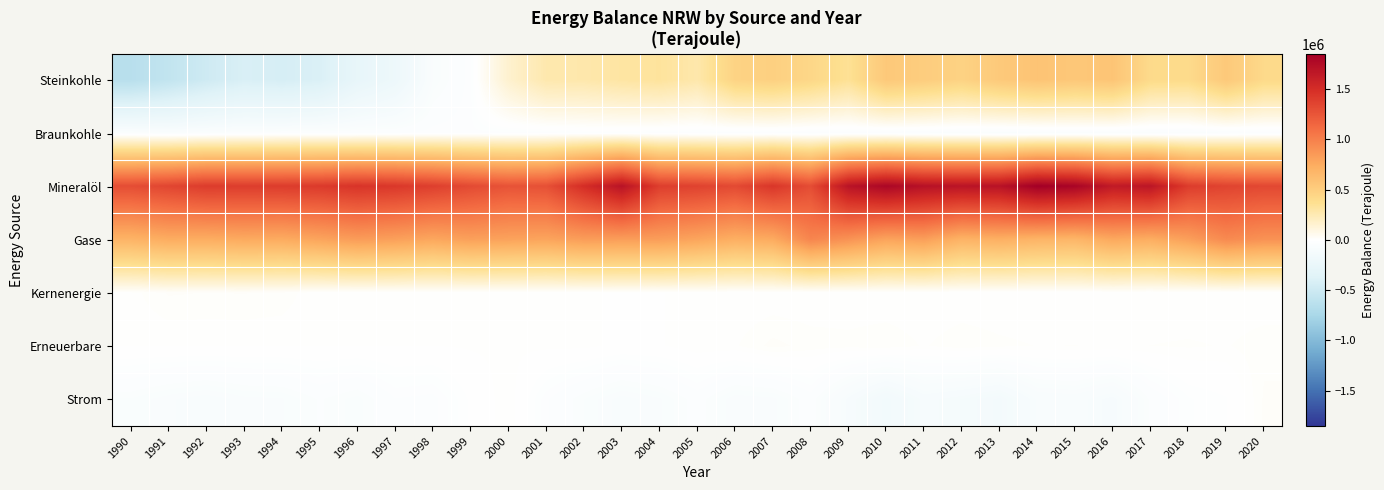

Reading left to right, transcribe all the data shown in this chart.

Steinkohle: 1990=-647324.8	1991=-577853.5	1992=-490101.8	1993=-415430.0	1994=-438689.0	1995=-406660.3	1996=-271864.0	1997=-207108.9	1998=-65001.7	1999=-31289.3	2000=159013.2	2001=269857.2	2002=276444.6	2003=306685.4	2004=328084.0	2005=277639.9	2006=459865.9	2007=481621.1	2008=431502.2	2009=351016.2	2010=544048.5	2011=509144.0	2012=463623.4	2013=538454.1	2014=580147.6	2015=550459.2	2016=573369.6	2017=405688.7	2018=402067.2	2019=542534.0	2020=412524.4
Braunkohle: 1990=-50172.0	1991=-63131.0	1992=-52331.0	1993=-46284.0	1994=-41334.0	1995=-39700.5	1996=-39726.0	1997=-38120.0	1998=-31951.0	1999=-30795.6	2000=-32804.6	2001=-31294.1	2002=-27370.4	2003=-26531.3	2004=-31818.2	2005=-36197.4	2006=-39575.2	2007=-37475.4	2008=-43371.7	2009=-45145.8	2010=-48094.9	2011=-52212.9	2012=-56182.3	2013=-61676.2	2014=-58743.9	2015=-56152.0	2016=-54829.1	2017=-57491.9	2018=-57733.8	2019=-51441.3	2020=-44849.9
Mineralöl: 1990=1300658.7	1991=1347849.2	1992=1405242.9	1993=1398693.0	1994=1404060.0	1995=1417373.8	1996=1455474.1	1997=1431968.8	1998=1386431.3	1999=1318550.9	2000=1264420.7	2001=1282768.3	2002=1500015.1	2003=1701395.6	2004=1393307.0	2005=1367037.3	2006=1321542.8	2007=1443536.4	2008=1303794.6	2009=1697685.8	2010=1794945.8	2011=1712783.8	2012=1690751.6	2013=1705548.7	2014=1853707.3	2015=1810756.3	2016=1645300.0	2017=1680047.5	2018=1404611.1	2019=1358932.2	2020=1332536.1
Gase: 1990=695716.6	1991=742590.7	1992=737512.9	1993=757157.0	1994=748937.9	1995=791527.6	1996=839734.6	1997=817233.7	1998=776453.0	1999=815900.8	2000=801841.8	2001=790734.2	2002=833070.0	2003=830118.6	2004=831070.6	2005=789179.1	2006=728023.8	2007=753158.8	2008=969609.3	2009=892448.5	2010=793694.0	2011=824853.7	2012=698104.7	2013=722251.3	2014=689989.4	2015=678393.2	2016=768457.5	2017=737237.7	2018=821440.5	2019=942982.4	2020=895983.8
Kernenergie: 1990=4114.7	1991=15458.5	1992=14321.2	1993=14856.0	1994=12715.5	1995=0.0	1996=0.0	1997=0.0	1998=0.0	1999=0.0	2000=0.0	2001=0.0	2002=0.0	2003=0.0	2004=0.0	2005=0.0	2006=0.0	2007=0.0	2008=0.0	2009=0.0	2010=0.0	2011=0.0	2012=0.0	2013=0.0	2014=0.0	2015=0.0	2016=0.0	2017=0.0	2018=0.0	2019=0.0	2020=0.0
Erneuerbare: 1990=0.0	1991=0.0	1992=0.0	1993=0.0	1994=0.0	1995=0.0	1996=0.0	1997=0.0	1998=0.0	1999=1183.0	2000=2269.0	2001=2398.0	2002=2817.0	2003=-2968.0	2004=-1287.0	2005=6950.0	2006=6250.0	2007=17174.0	2008=11450.0	2009=10339.0	2010=13047.0	2011=6401.0	2012=12710.0	2013=9109.0	2014=7077.0	2015=7377.0	2016=6416.0	2017=7332.0	2018=8348.2	2019=6671.9	2020=11936.6
Strom: 1990=-58899.6	1991=-70707.6	1992=-79028.4	1993=-68507.9	1994=-66225.6	1995=-49388.4	1996=-61923.6	1997=-36759.6	1998=-40140.0	1999=-12132.0	2000=6998.4	2001=-34250.4	2002=-57884.4	2003=-77392.8	2004=-66510.0	2005=-44528.4	2006=-71535.6	2007=-68155.2	2008=-43092.0	2009=-97783.2	2010=-150429.6	2011=-103564.8	2012=-116496.0	2013=-133236.0	2014=-85032.0	2015=-80116.0	2016=-99505.1	2017=-48289.1	2018=-22808.1	2019=-15494.2	2020=15749.4